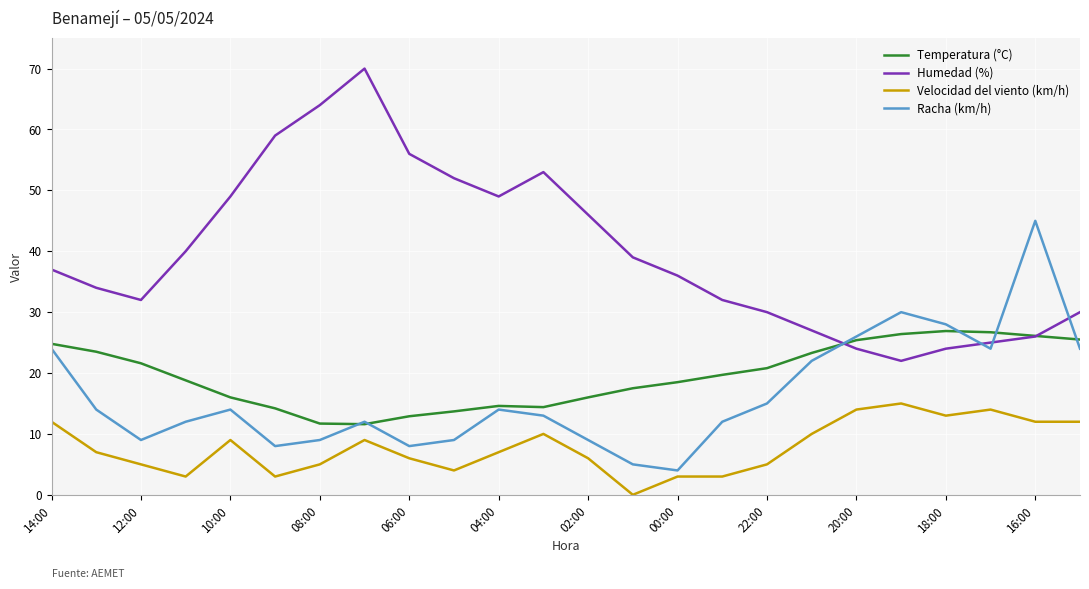

True or false: Velocidad del viento (km/h) and Temperatura (°C) cross at least once.

False